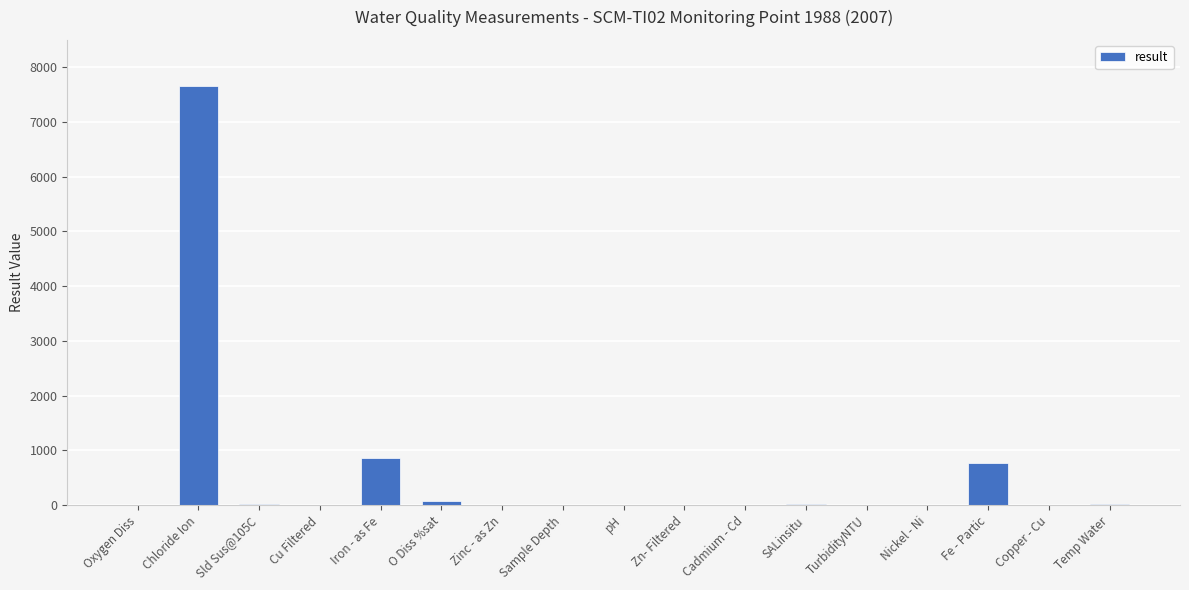

The value at Chloride Ion is 10568.5. True or false?

False